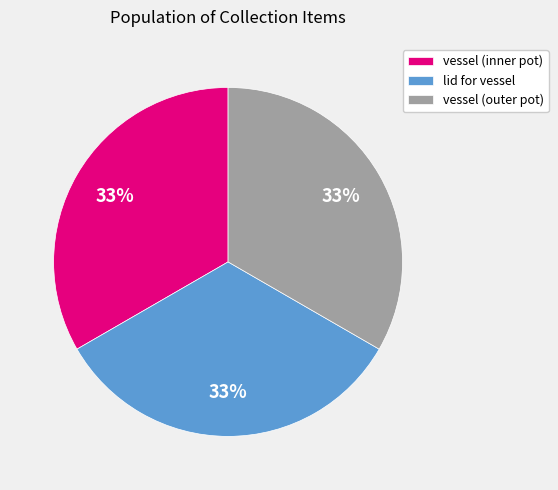

Combined, do lid for vessel and vessel (outer pot) account for over 50%?

Yes